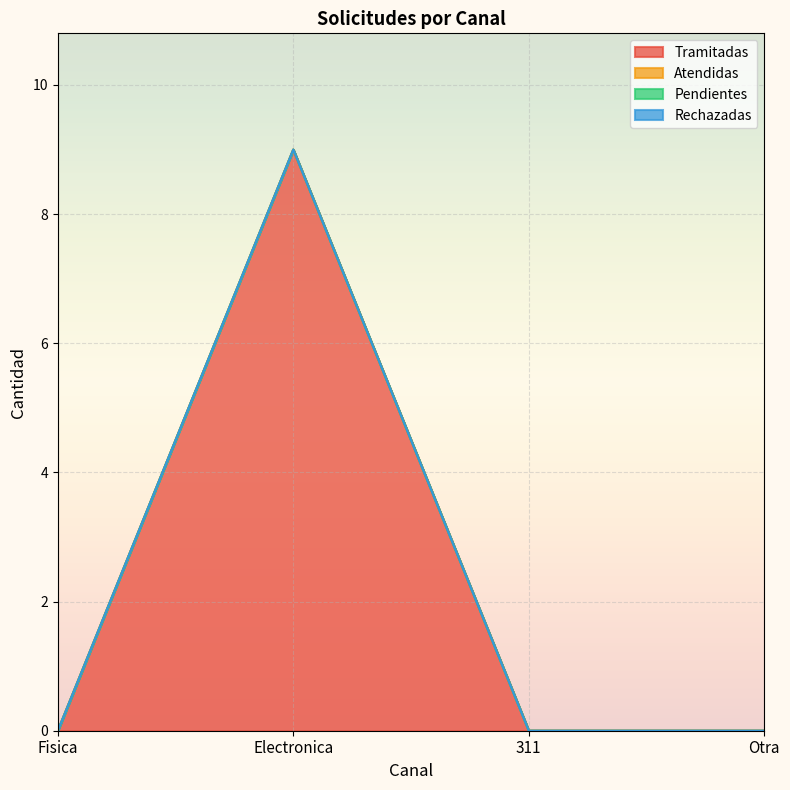

What are all the series names shown in the legend?

Tramitadas, Atendidas, Pendientes, Rechazadas